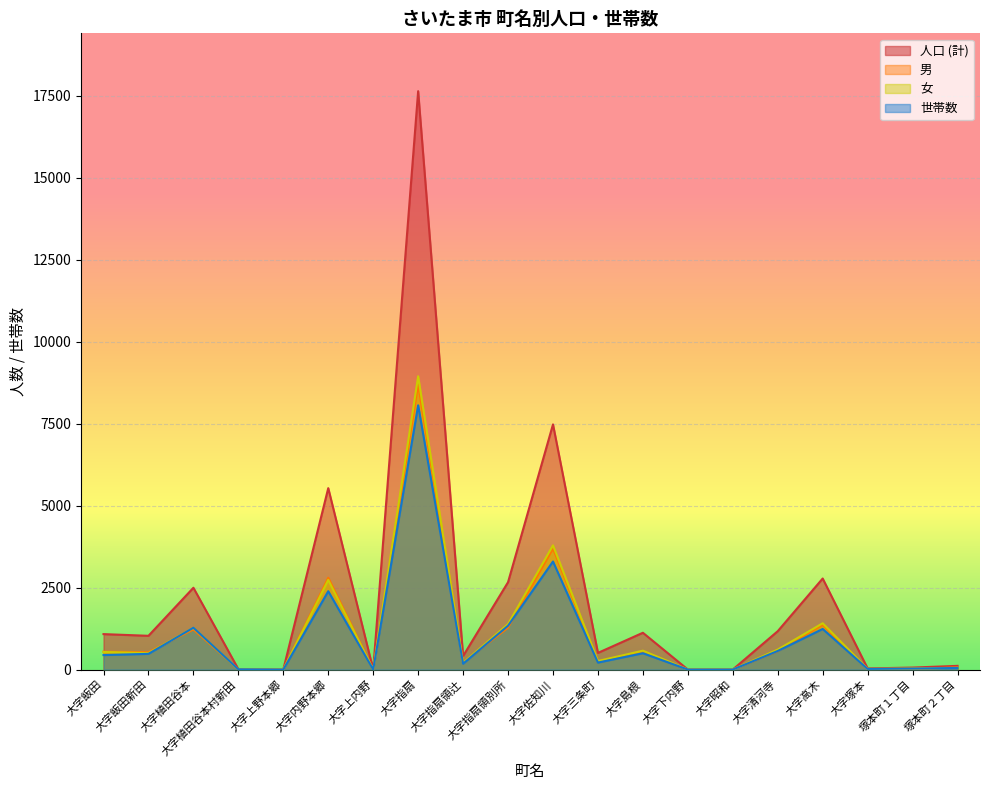

At which category does 男 reach its first local valley?

大字飯田新田